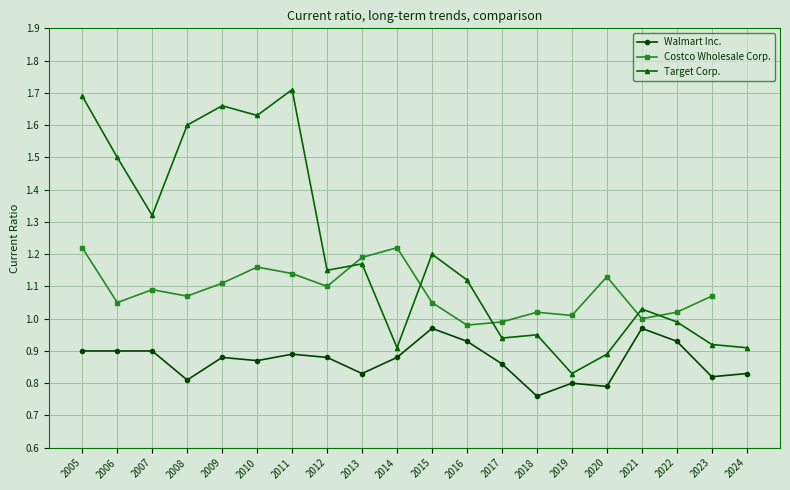

True or false: Walmart Inc. has more than 2 points higher than both neighbors.

True